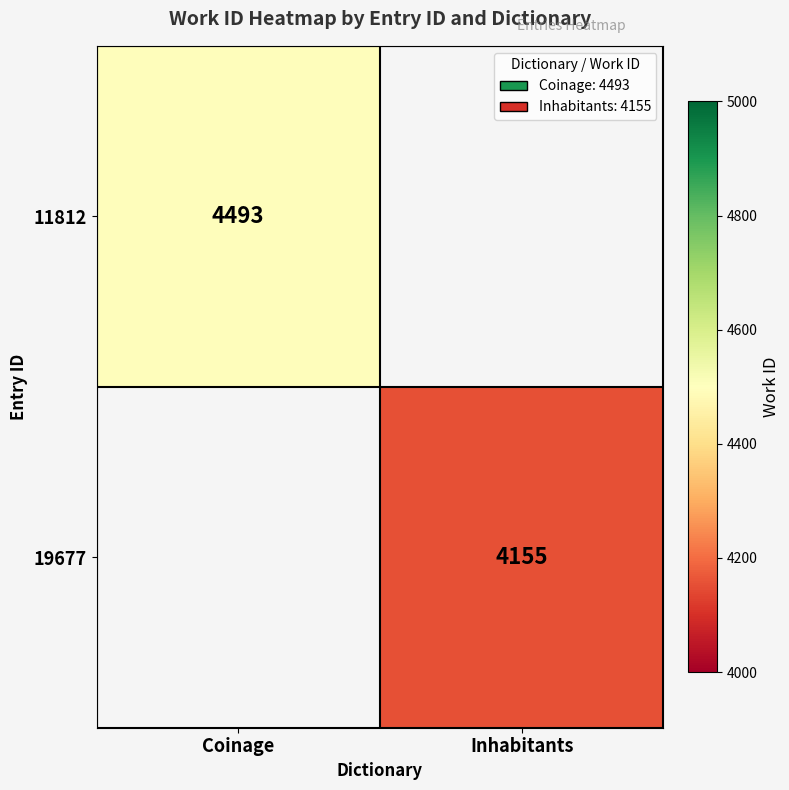

Which label corresponds to the smallest value in the chart?

Inhabitants